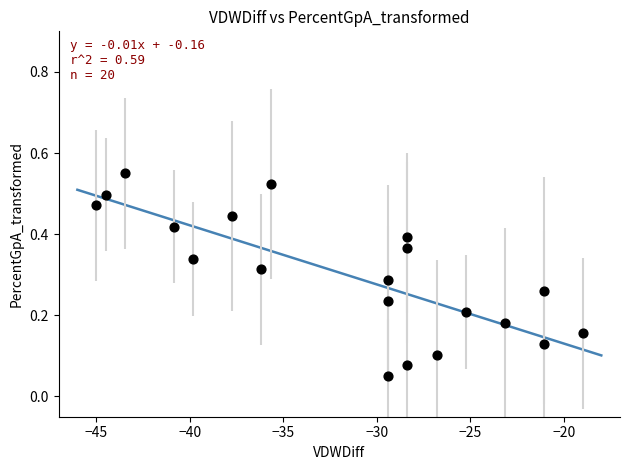

What is the range of X values (max minus min)?

26.0